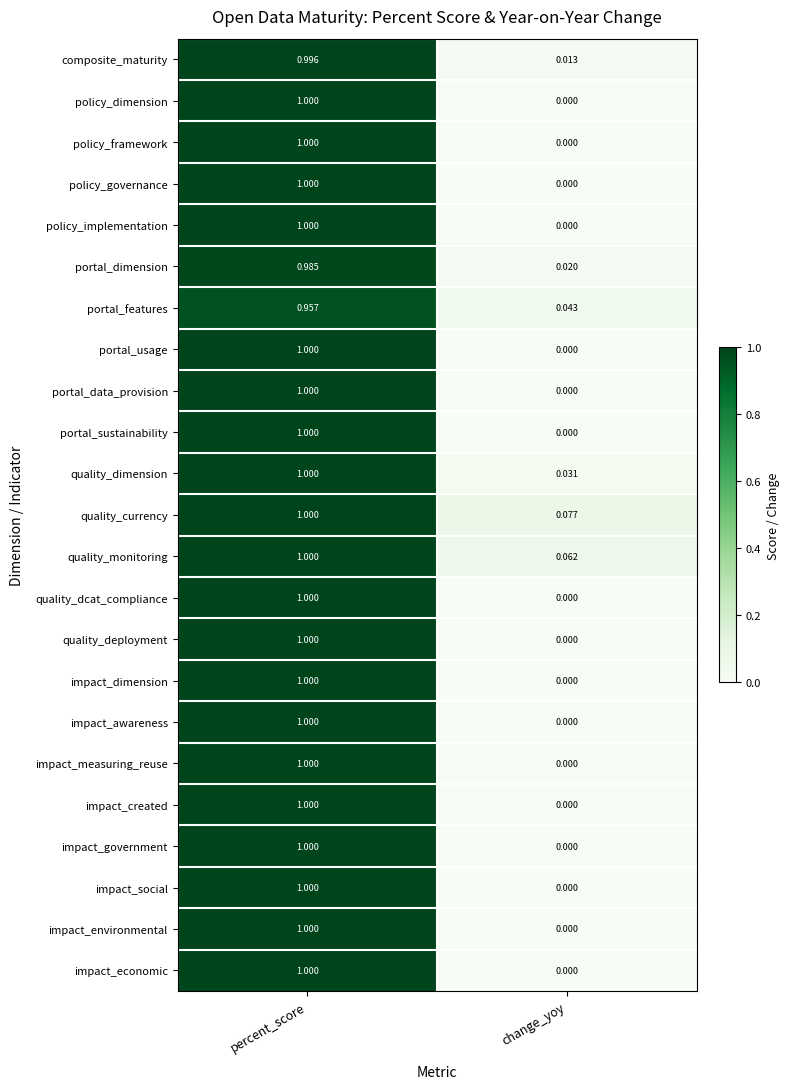

Rank the categories by policy_governance value from highest to lowest.

percent_score, change_yoy